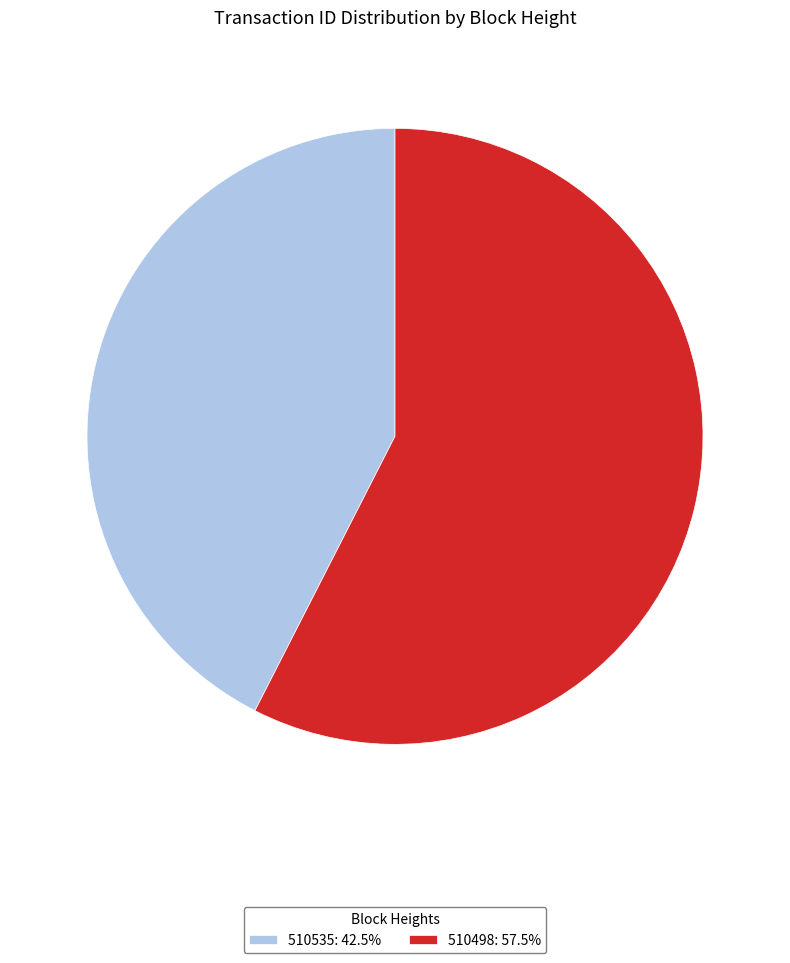

Is 510535: 42.5% the majority of the pie?

No